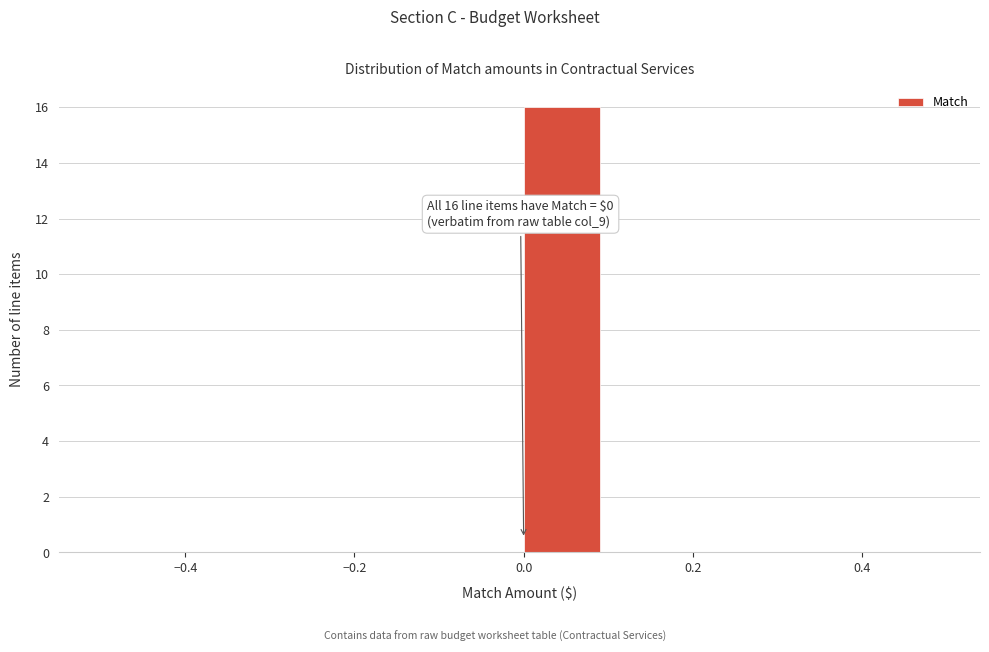

Over which range of the x-axis is the bar tallest?

0.0 to 0.1